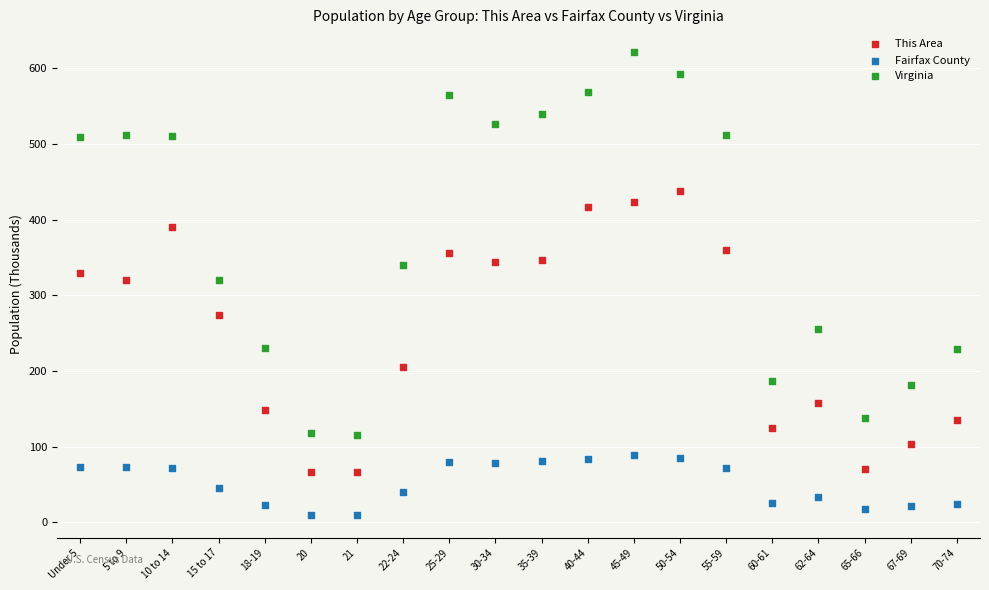

Which series reaches the maximum Y coordinate?

Virginia